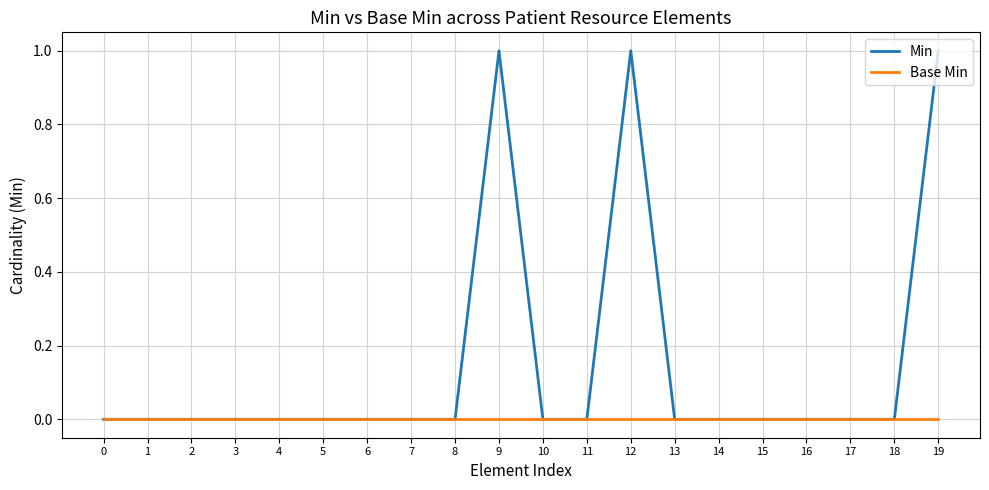

Is this an area chart (filled region under the line)?

No